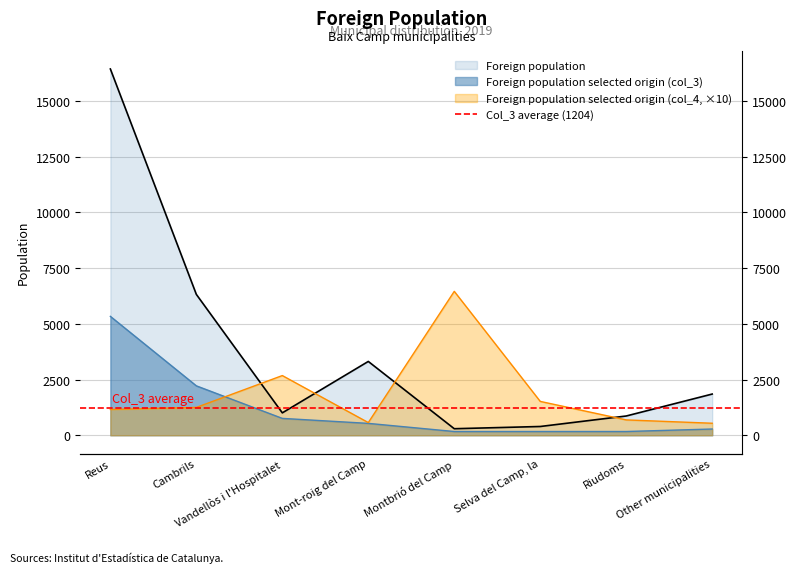

True or false: Foreign population selected origin (col_3) has a value of 108 at Other municipalities.

False